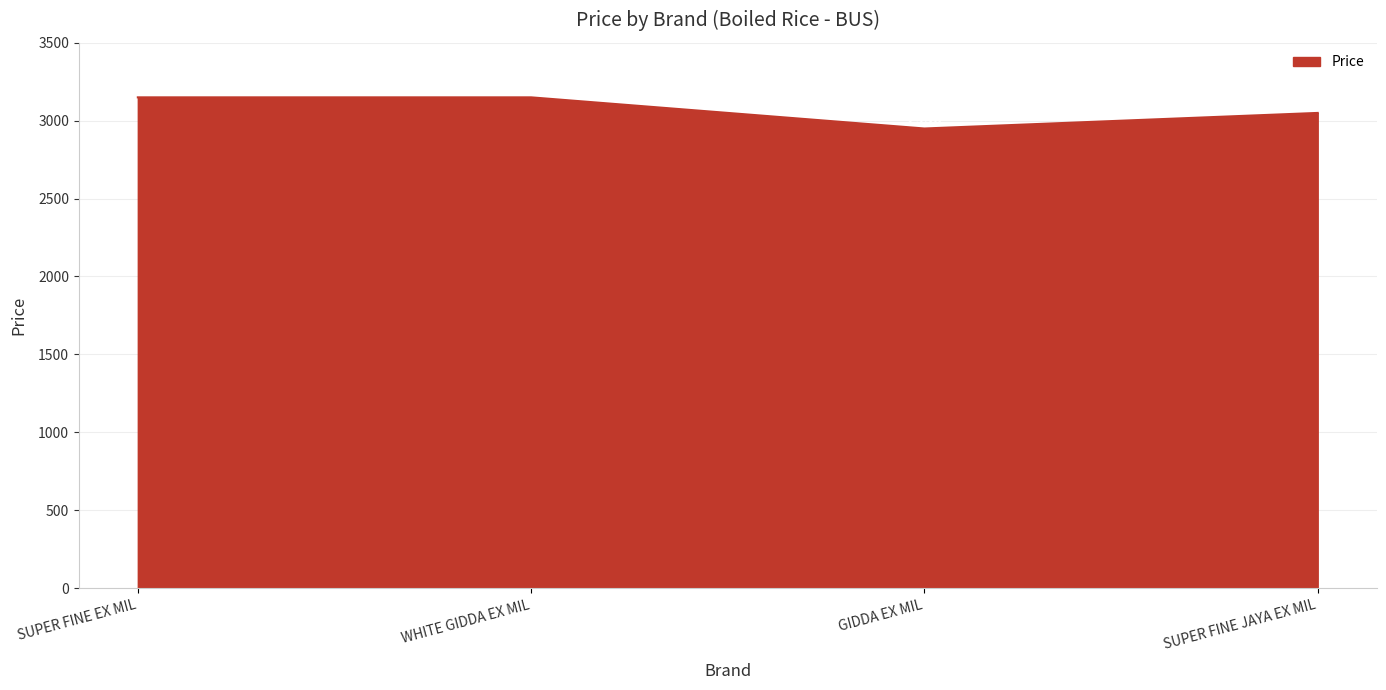

At which category does the data reach its first local valley?

GIDDA EX MIL